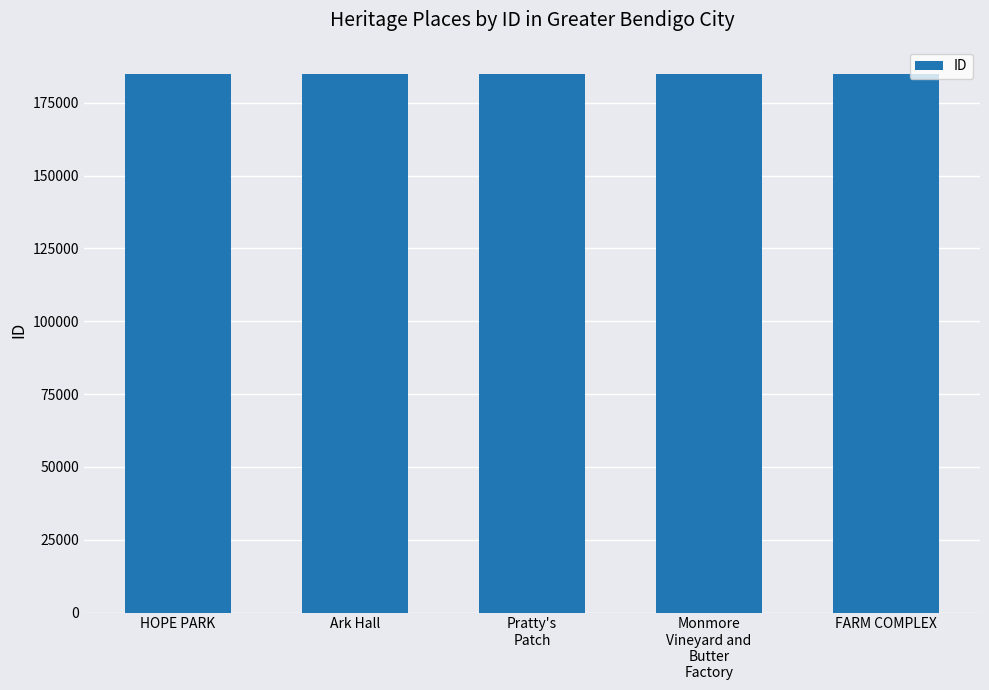

Count the number of data series in this chart.

1